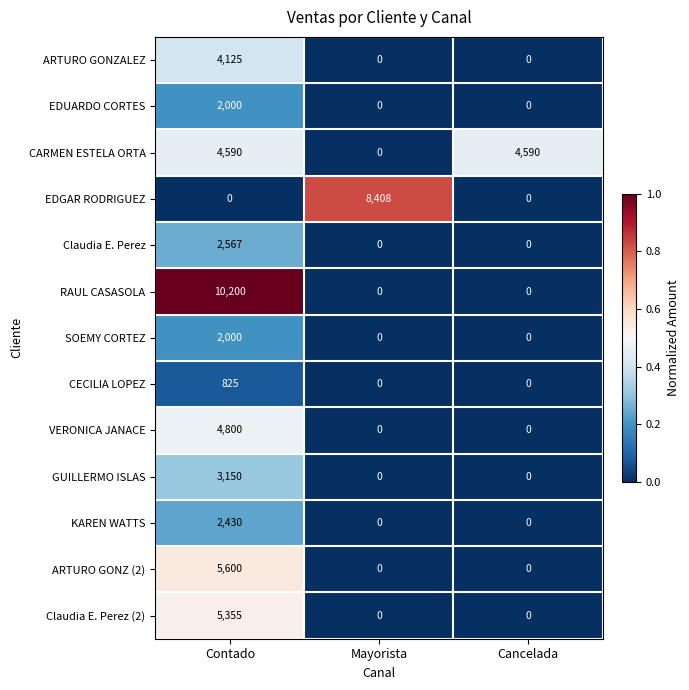

Which series has the largest total across all categories?

RAUL CASASOLA